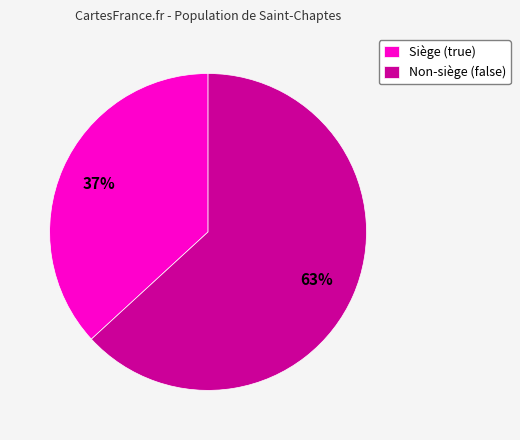

Is Siège (true) the majority of the pie?

No